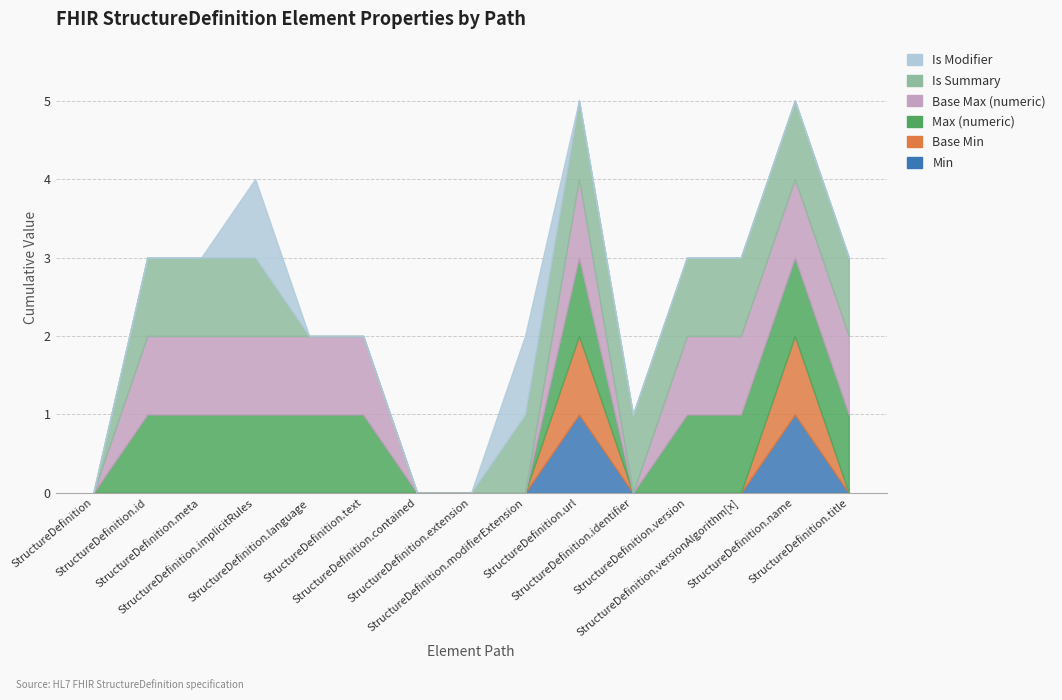

The value of Is Modifier at StructureDefinition.text is 0. True or false?

True